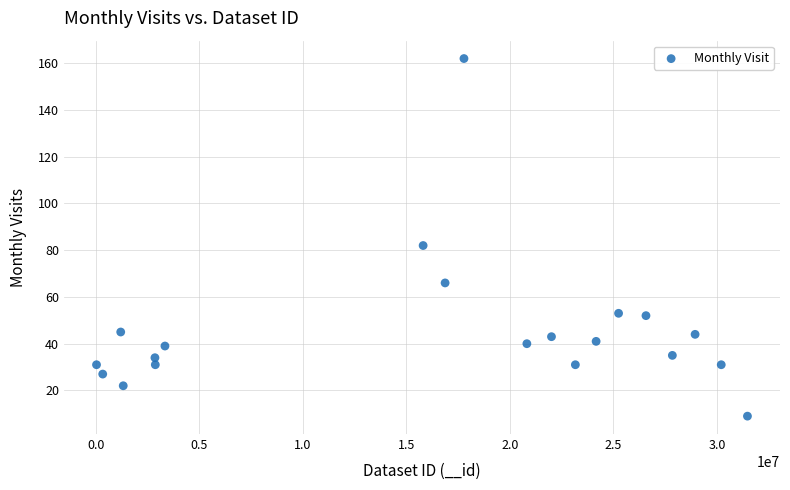

What is the range of X values (max minus min)?

31425018